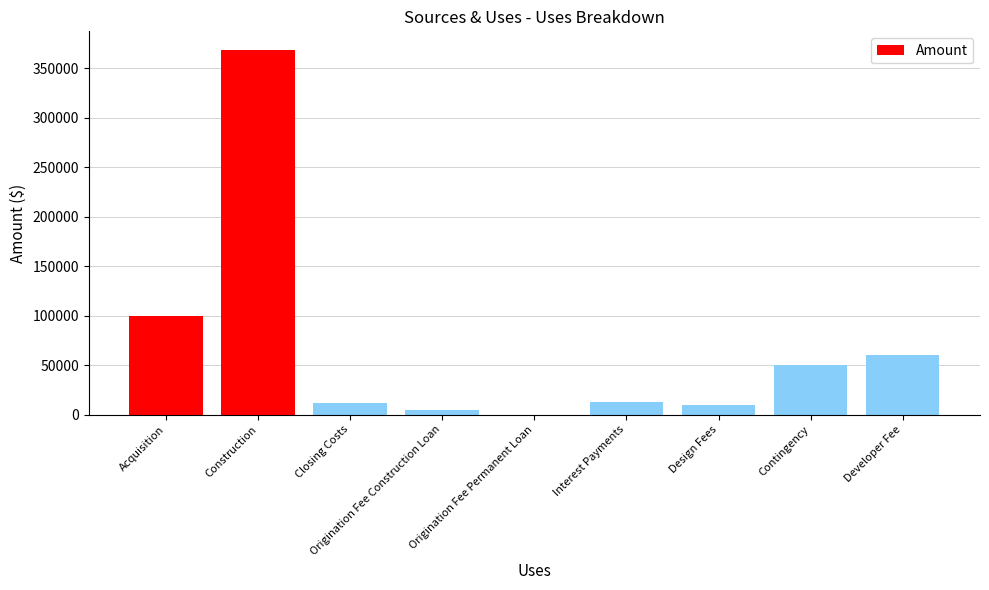

Is it true that the value at Acquisition is 100000.0?

True